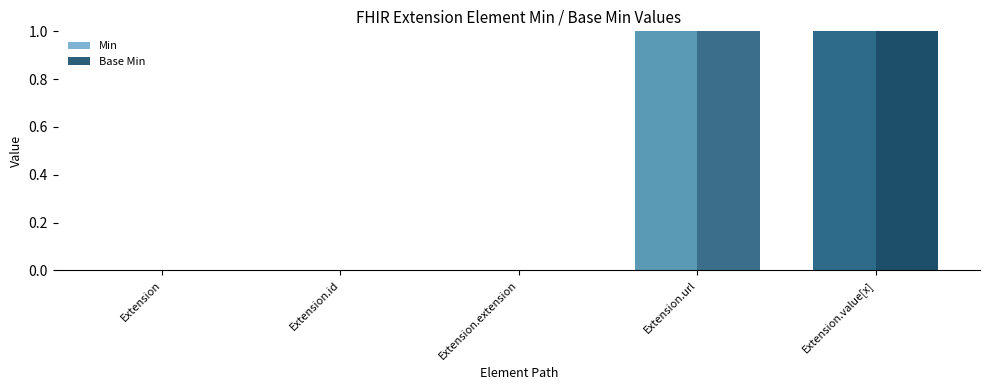

Are the bars grouped side by side (vs. stacked)?

Yes